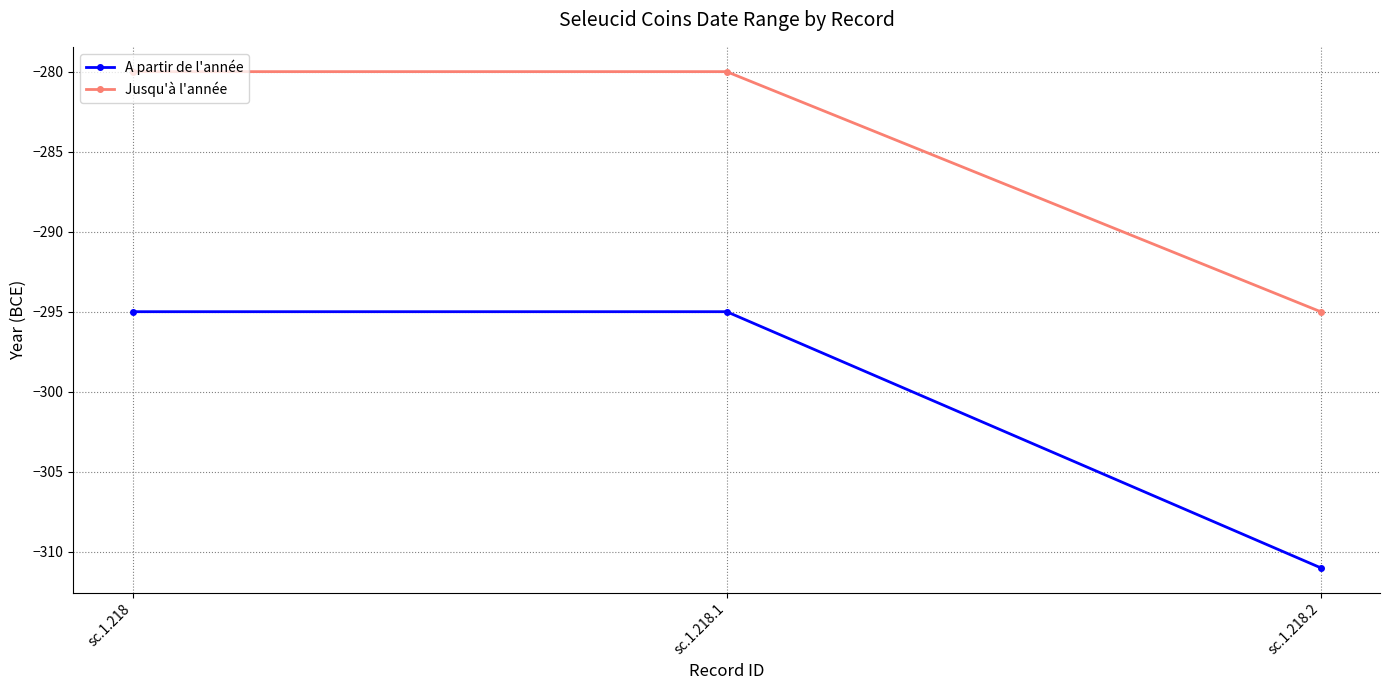

What is the label of the 1st point from the left?

sc.1.218